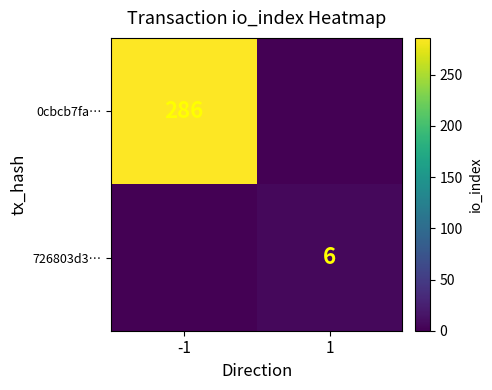

Is it true that 726803d3… equals 2 at 1?

False